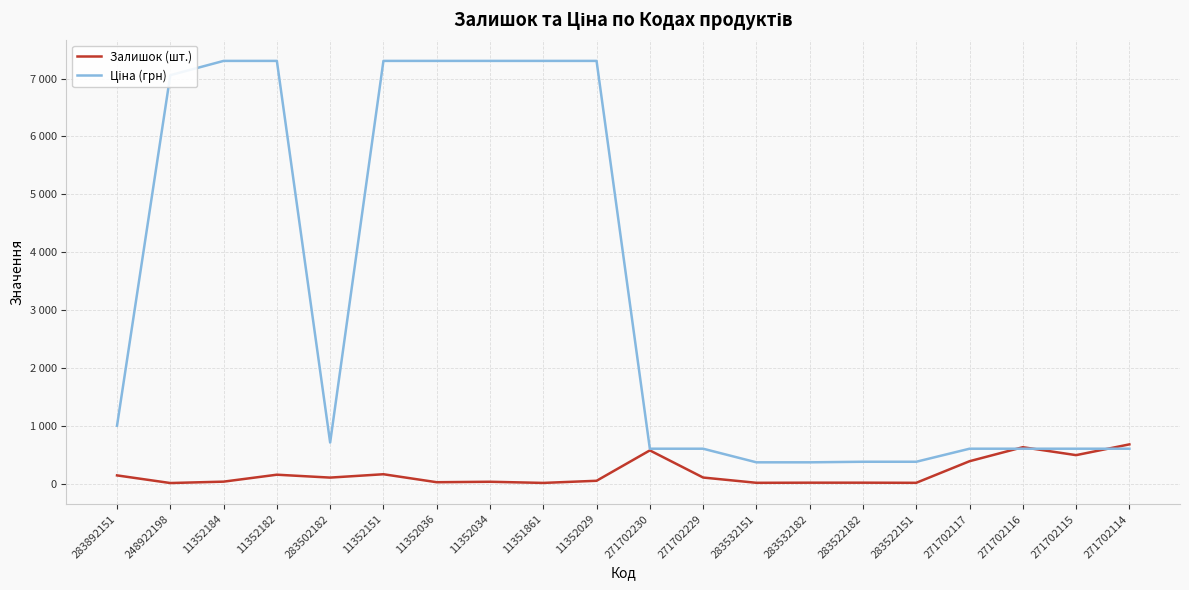

List the series in order of their peak value, highest first.

Ціна (грн), Залишок (шт.)